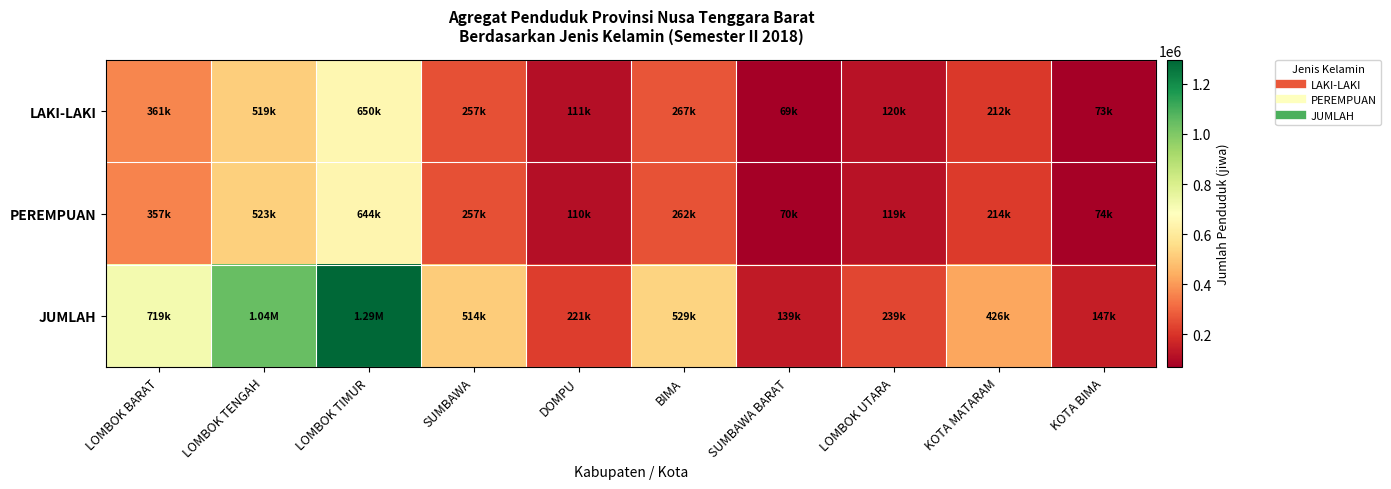

Rank the series at LOMBOK BARAT from lowest to highest value.

PEREMPUAN, LAKI-LAKI, JUMLAH